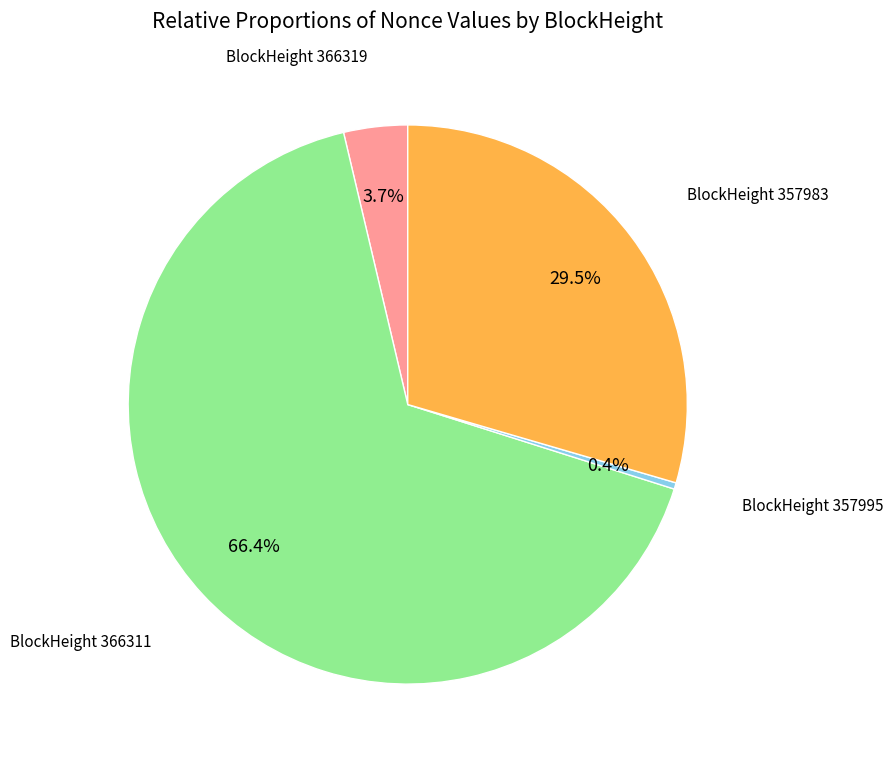

Is there a majority slice in this chart?

Yes